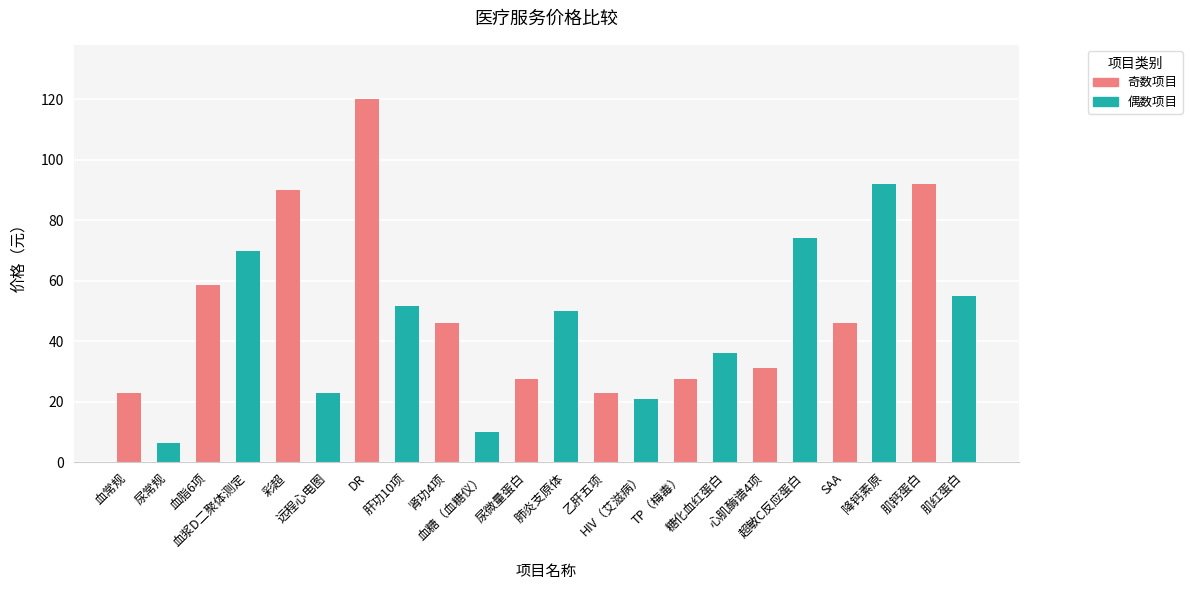

Which category has the lowest value across all series?

尿常规